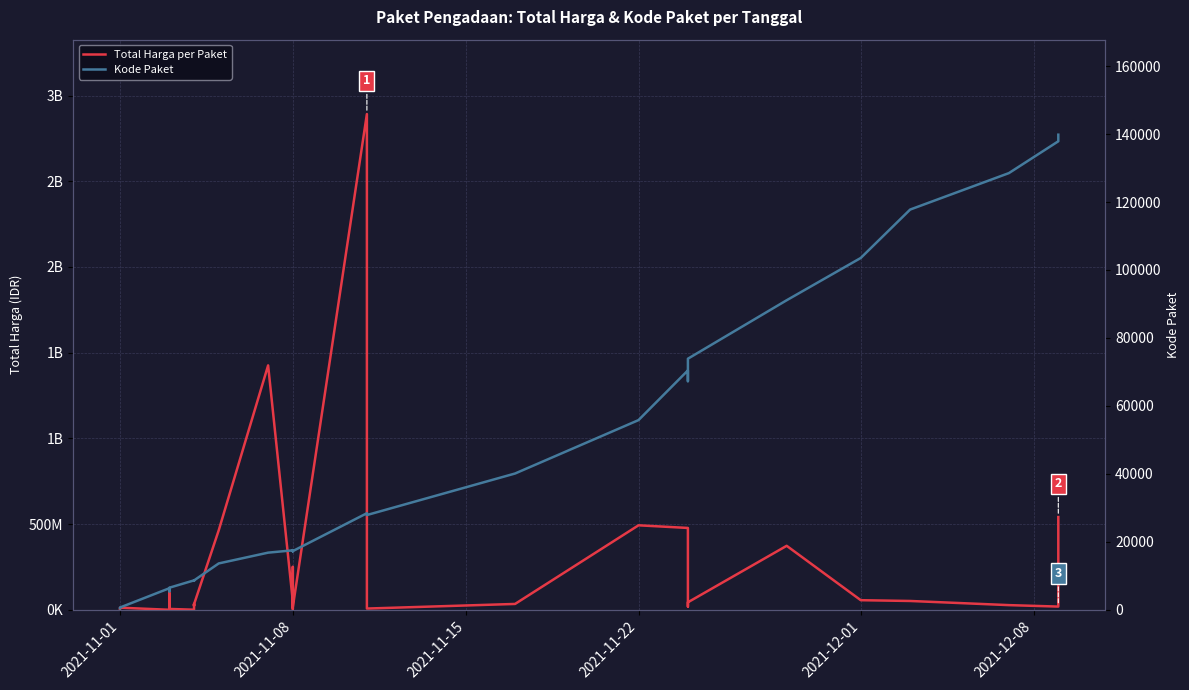

True or false: Kode Paket and Total Harga per Paket intersect in this chart.

False